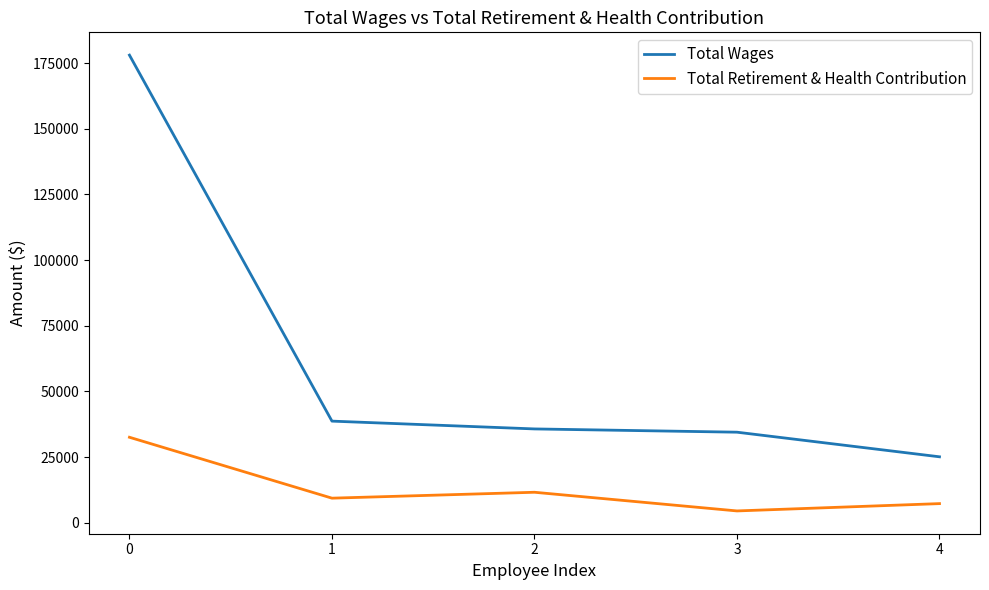

Reading left to right, transcribe all the data shown in this chart.

Total Wages: 178019	38714	35745	34504	25136
Total Retirement & Health Contribution: 32573	9392	11640	4534	7320